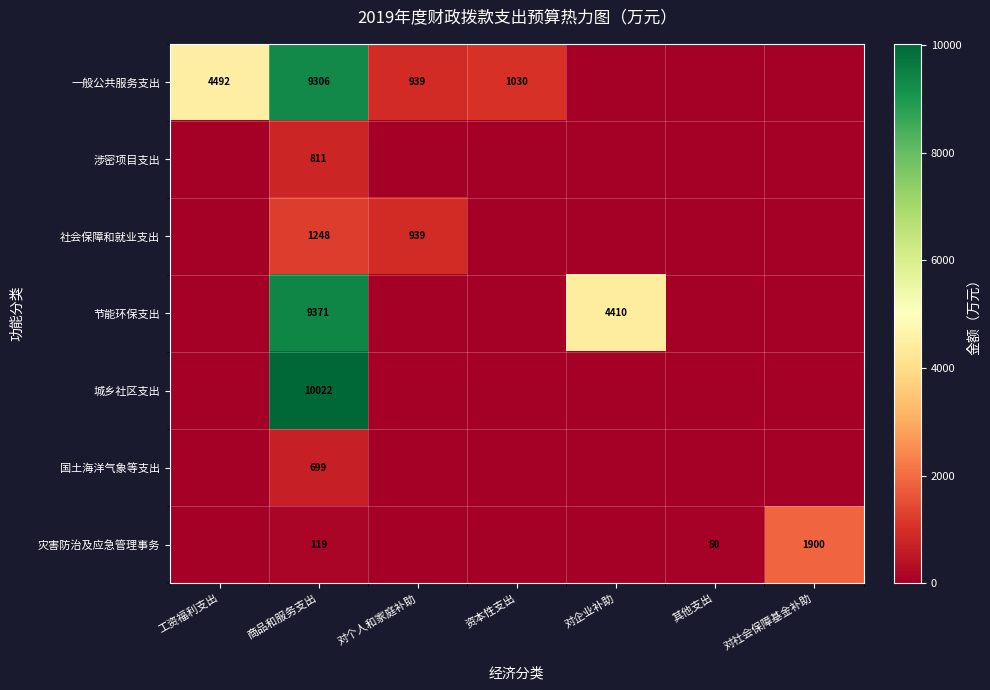

Is it true that 灾害防治及应急管理事务 equals 89 at 其他支出?

False